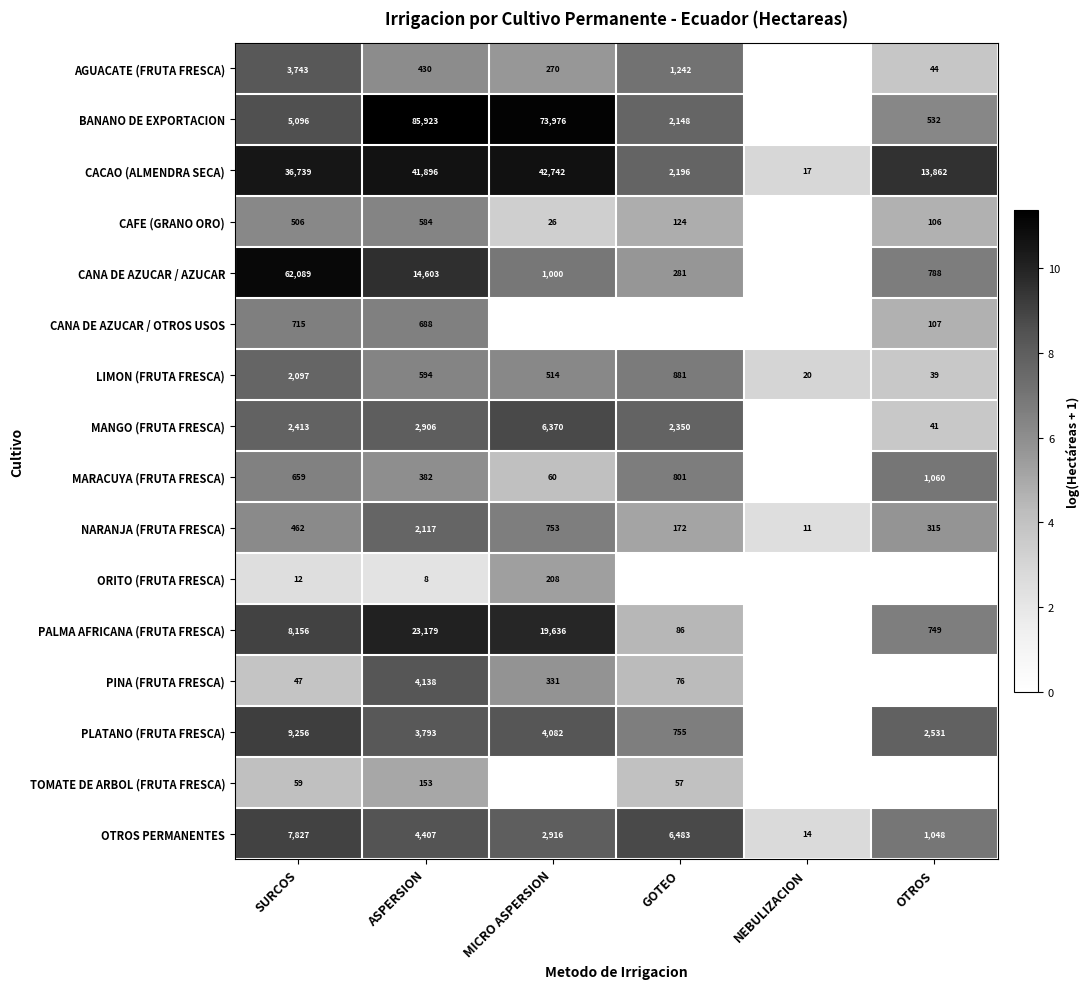

Which has a higher value, SURCOS or GOTEO?

SURCOS